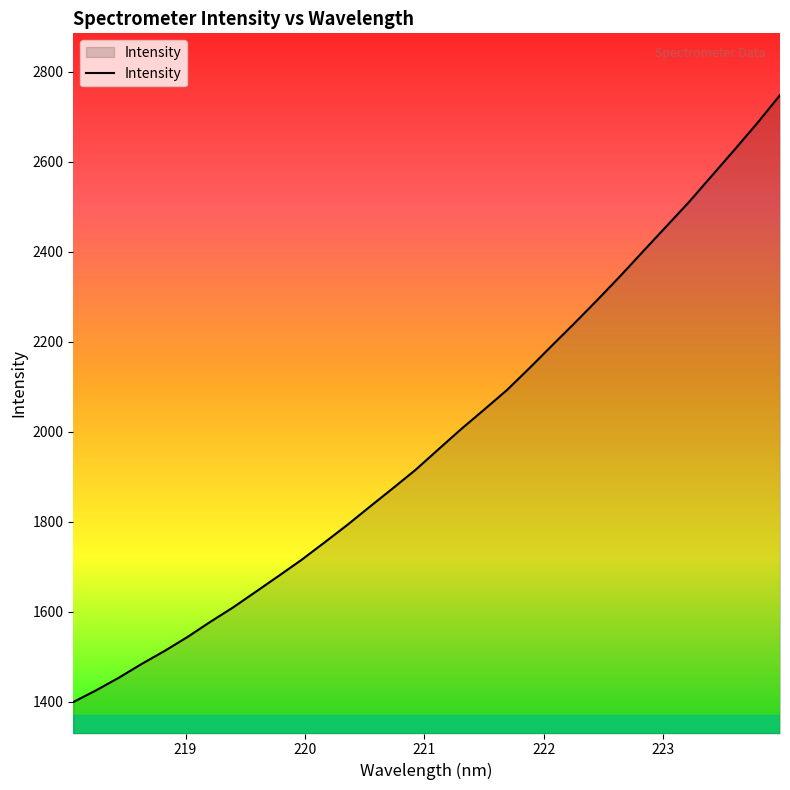

What is the maximum value shown in the chart?

2747.9